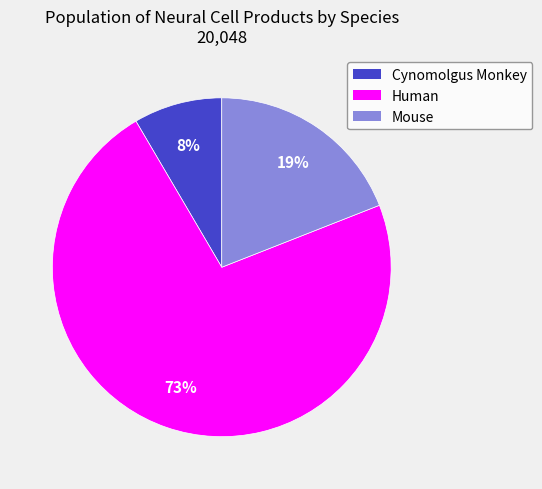

Is there any slice that represents more than half of the pie?

Yes